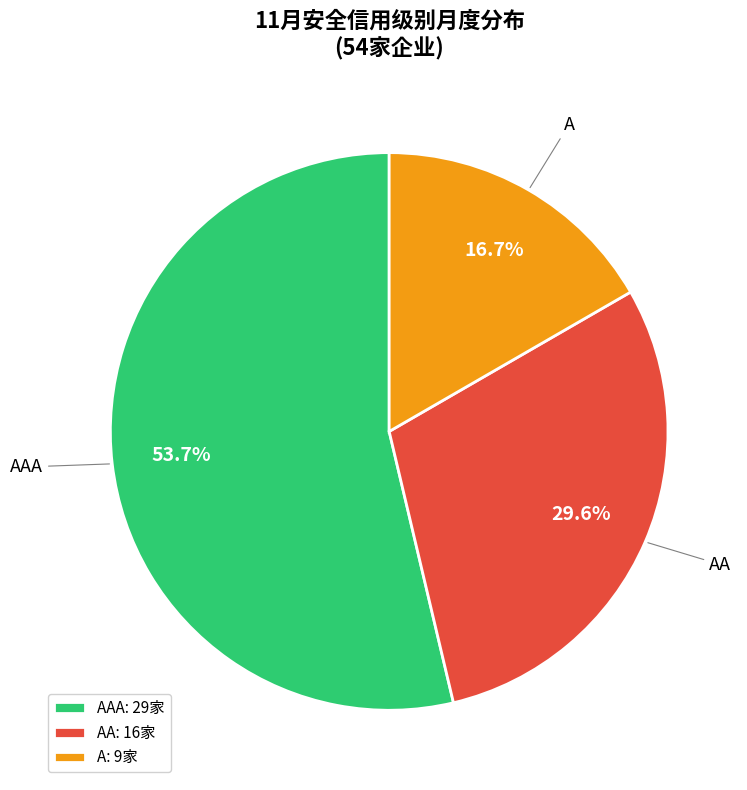

Does AAA: 29家 account for over 50% of the chart?

Yes